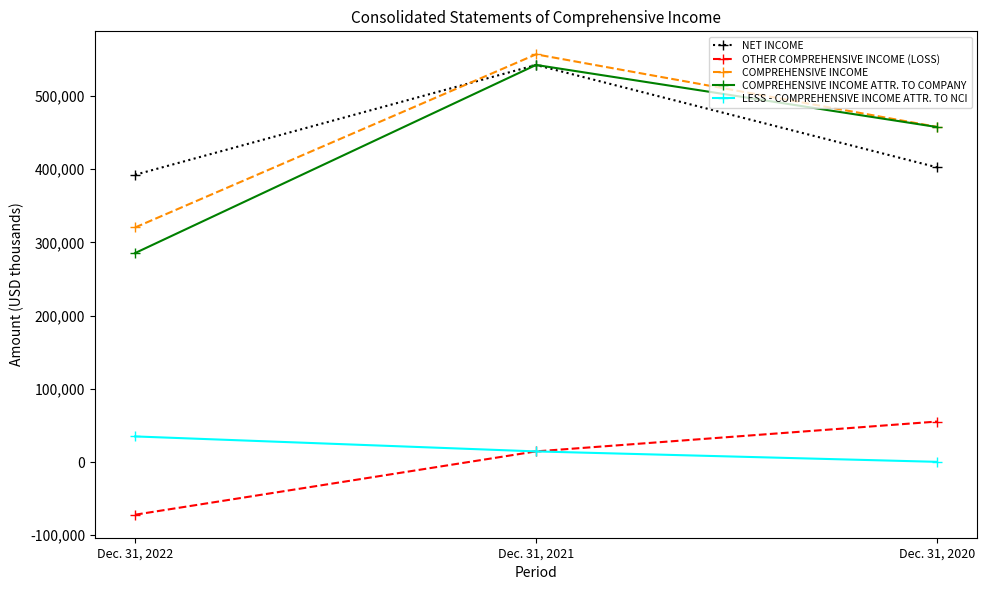

Is the value of OTHER COMPREHENSIVE INCOME (LOSS) at Dec. 31, 2020 greater than the value of LESS - COMPREHENSIVE INCOME ATTR. TO NCI at Dec. 31, 2021?

Yes